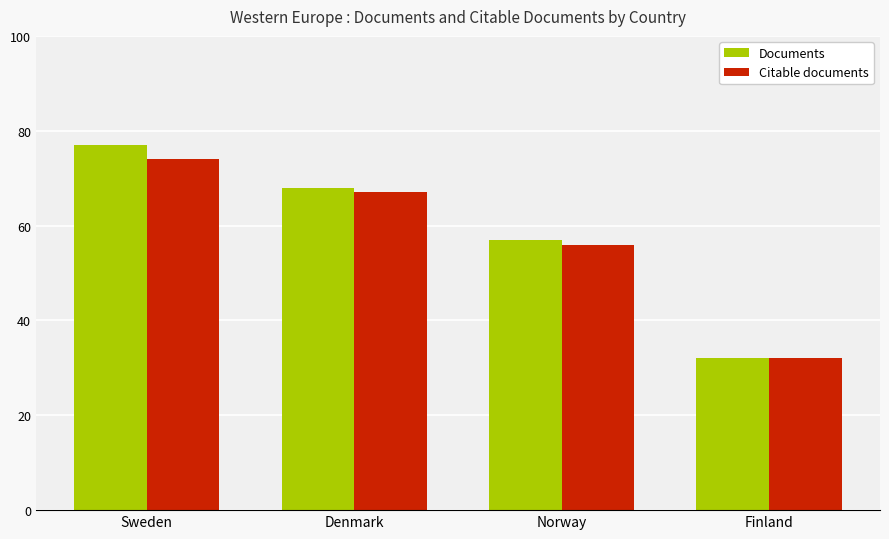

True or false: Citable documents has a value of 74 at Sweden.

True